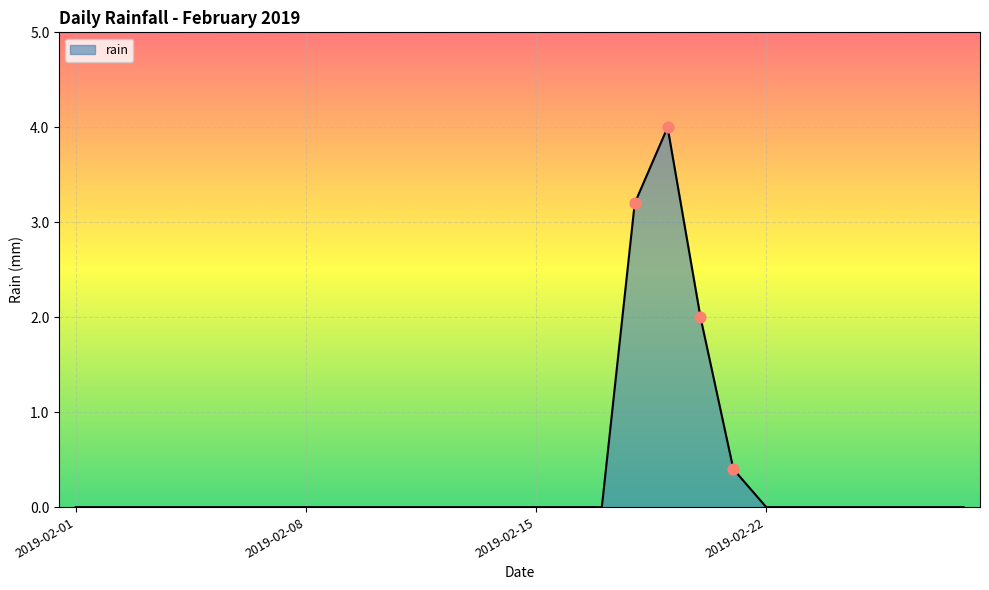

What is the maximum value shown in the chart?

4.0